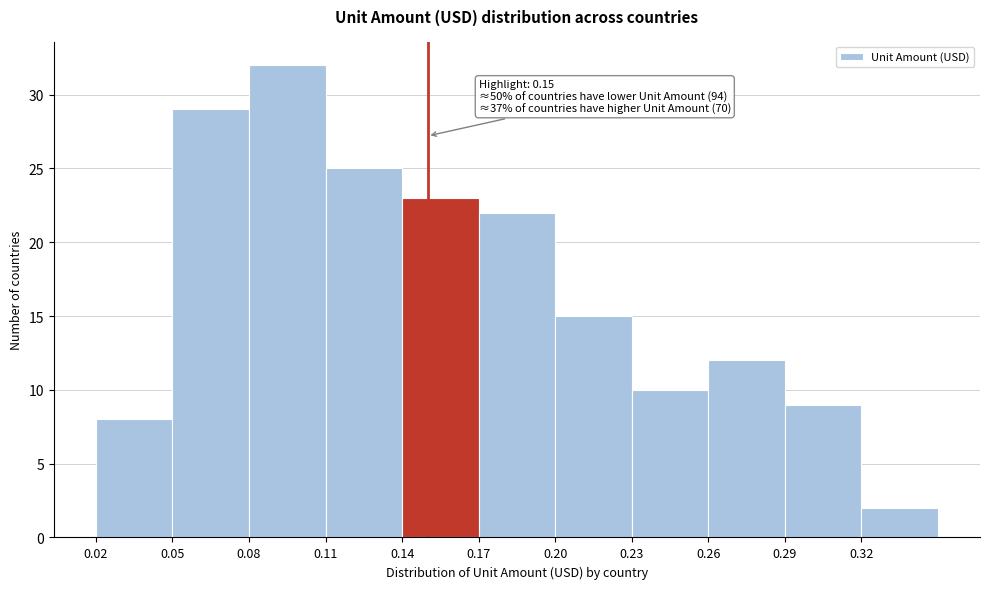

Over which range of the x-axis is the bar tallest?

0.08 to 0.11